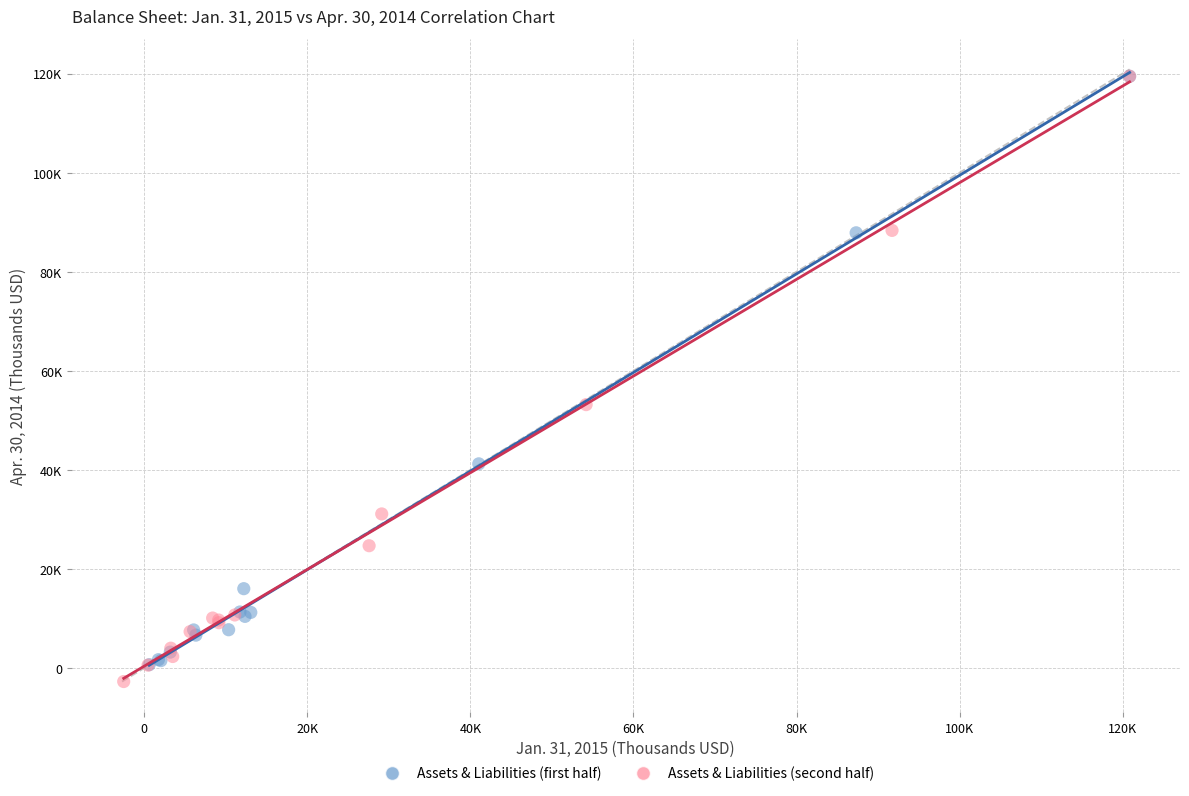

Which series has the widest spread of Y values?

Assets & Liabilities (second half)